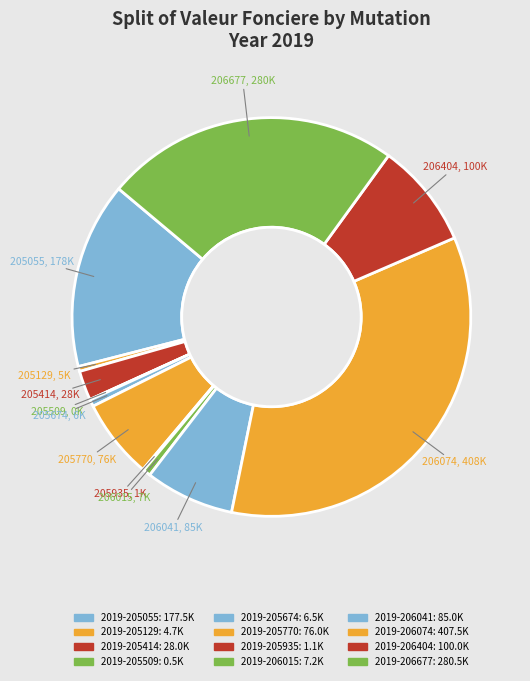

Is the sum of 2019-206677 and 2019-205770 greater than half?

No